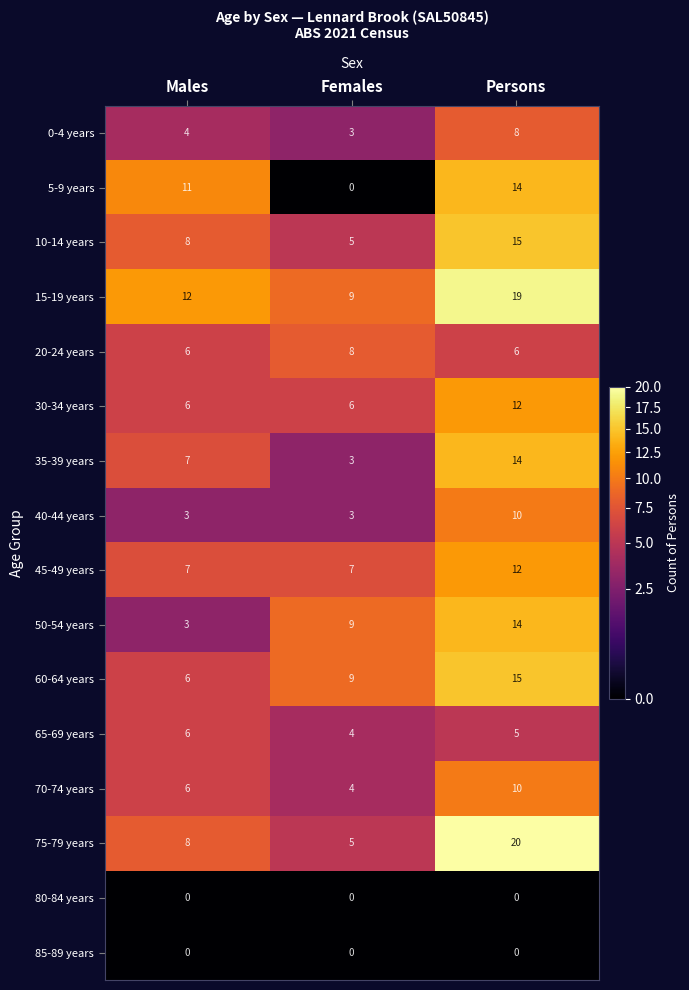

Rank the categories by 65-69 years value from lowest to highest.

Females, Persons, Males